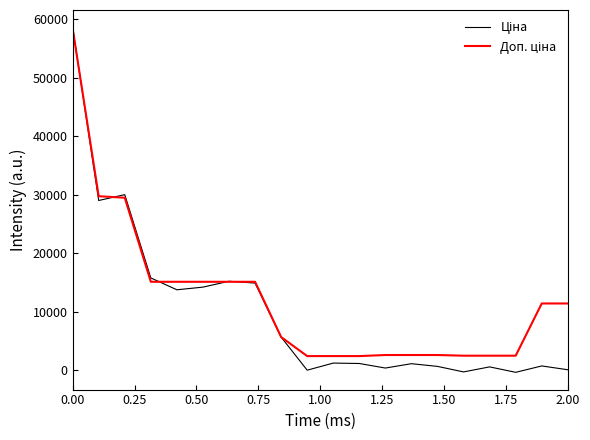

What is the greatest value displayed?

58640.2